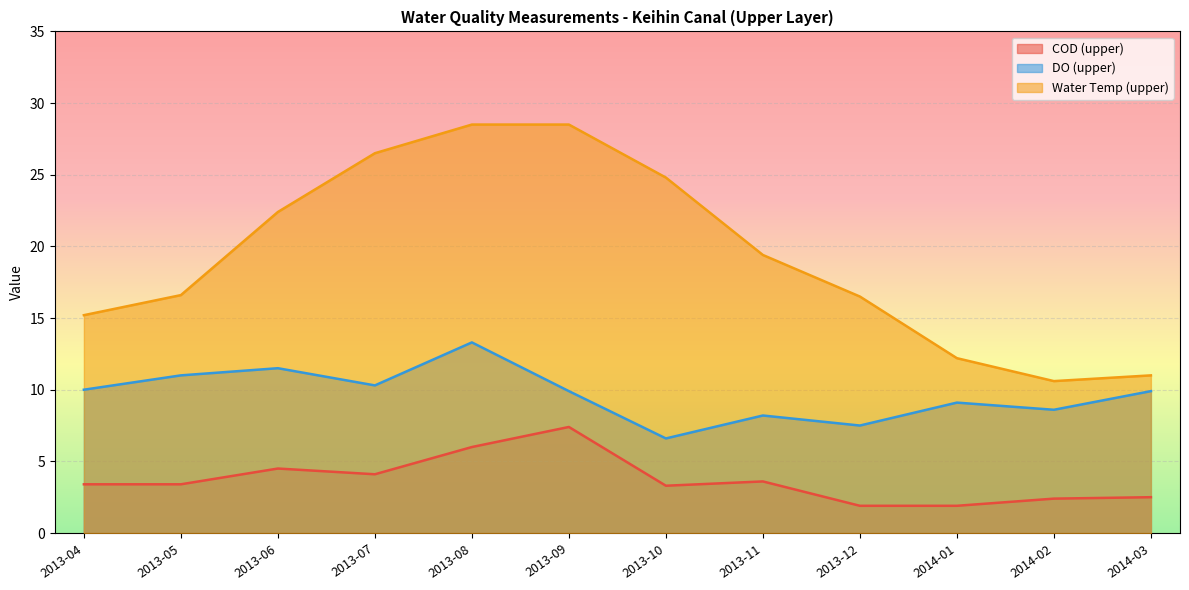

What is the maximum value shown in the chart?

28.5